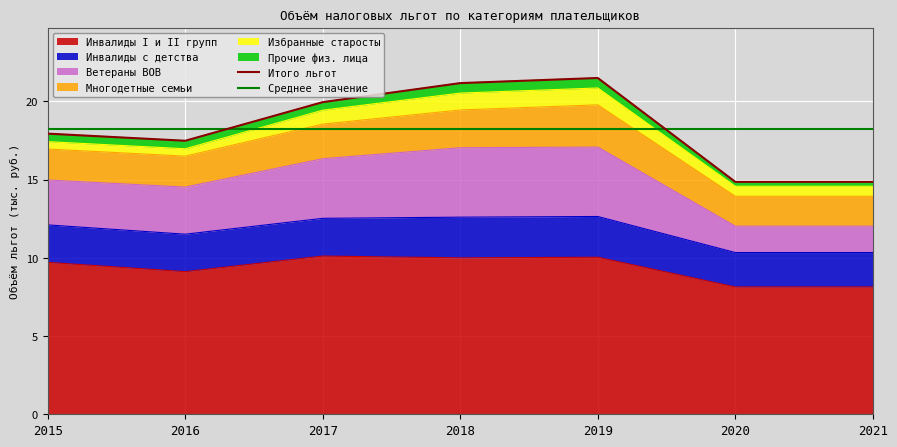

Where is the first local maximum for Инвалиды с детства?

2019